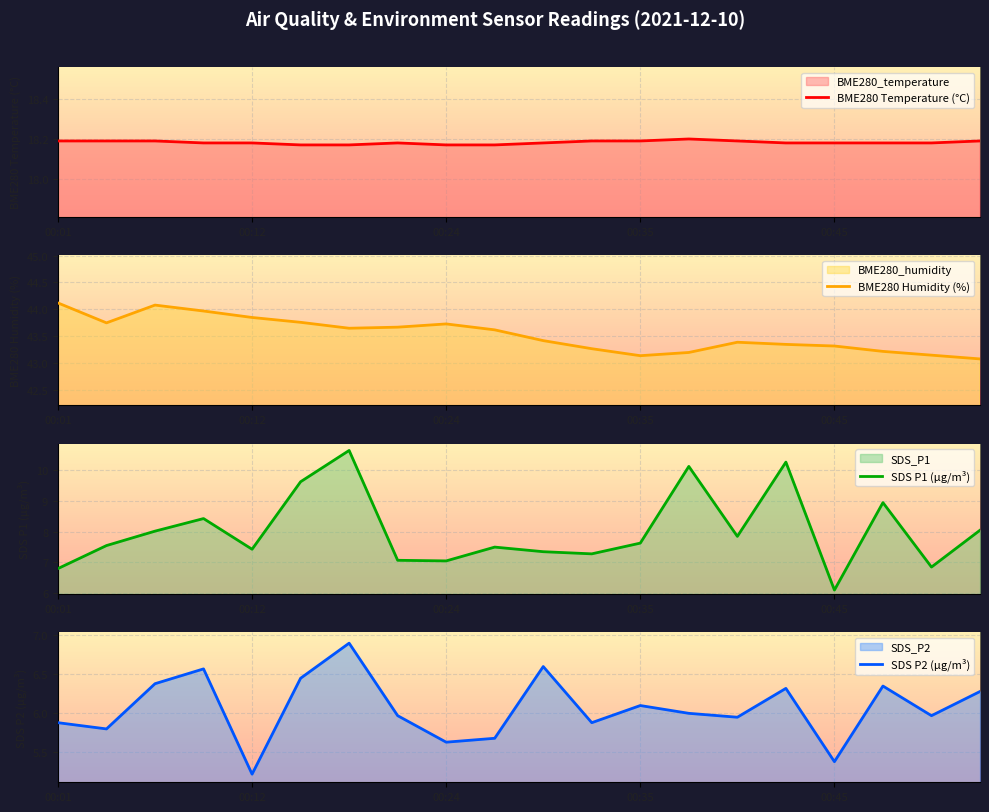

What is the value of the BME280 Humidity (%) point at the 17th from the left?

43.3